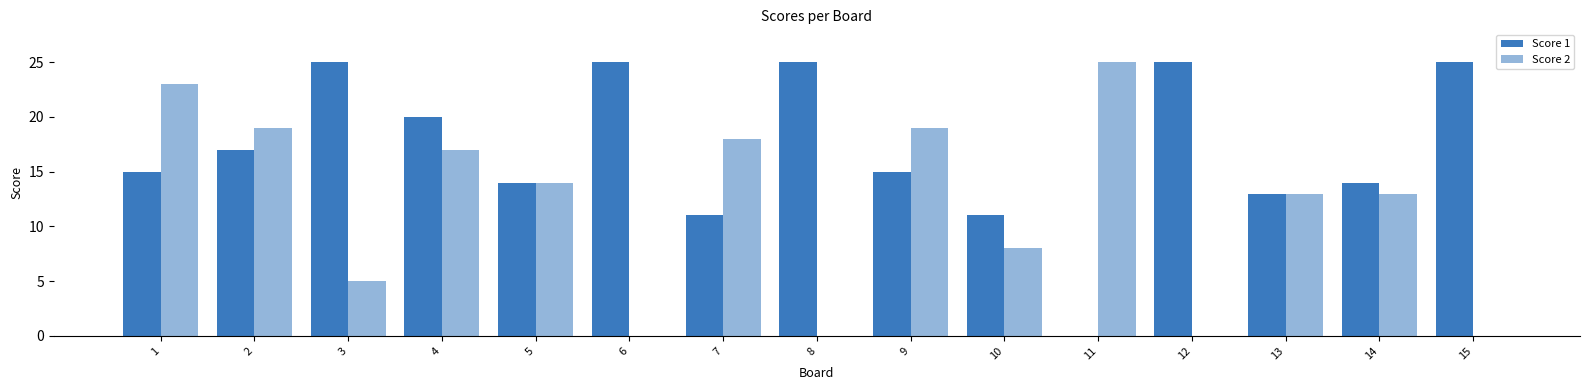

How many distinct data groups are displayed?

2